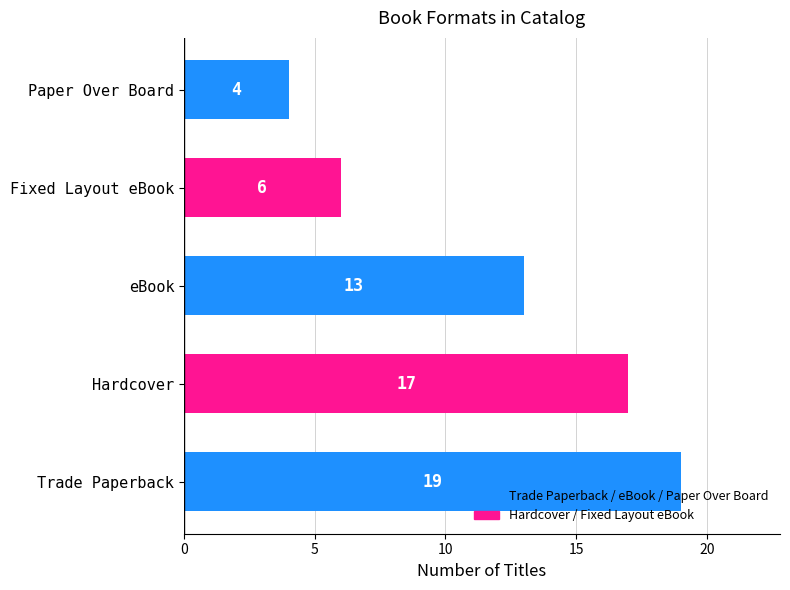

What is the sum of all values?

59